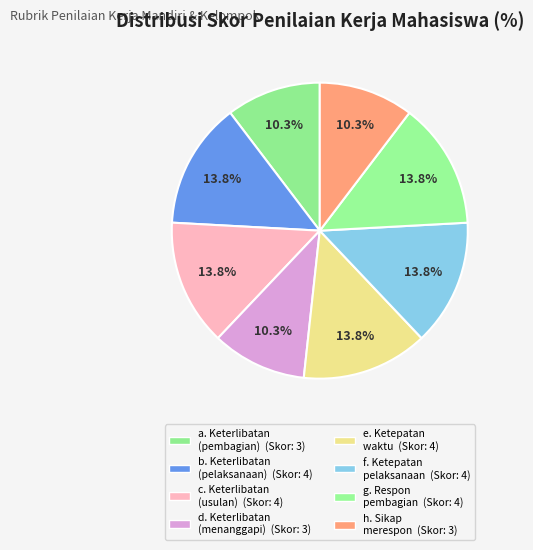

Is there a majority slice in this chart?

No